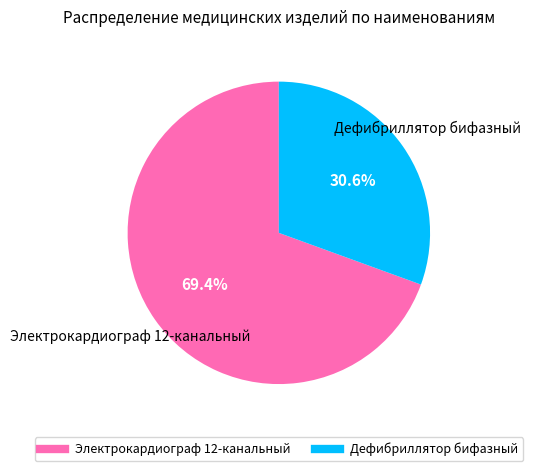

Approximately how many times larger is the value at Электрокардиограф 12-канальный compared to Дефибриллятор бифазный?

2.3